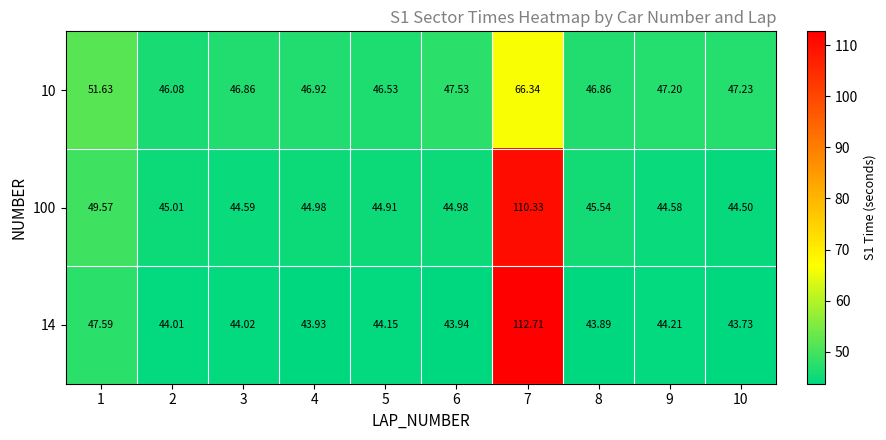

How many values in the 10 series exceed 47?

5